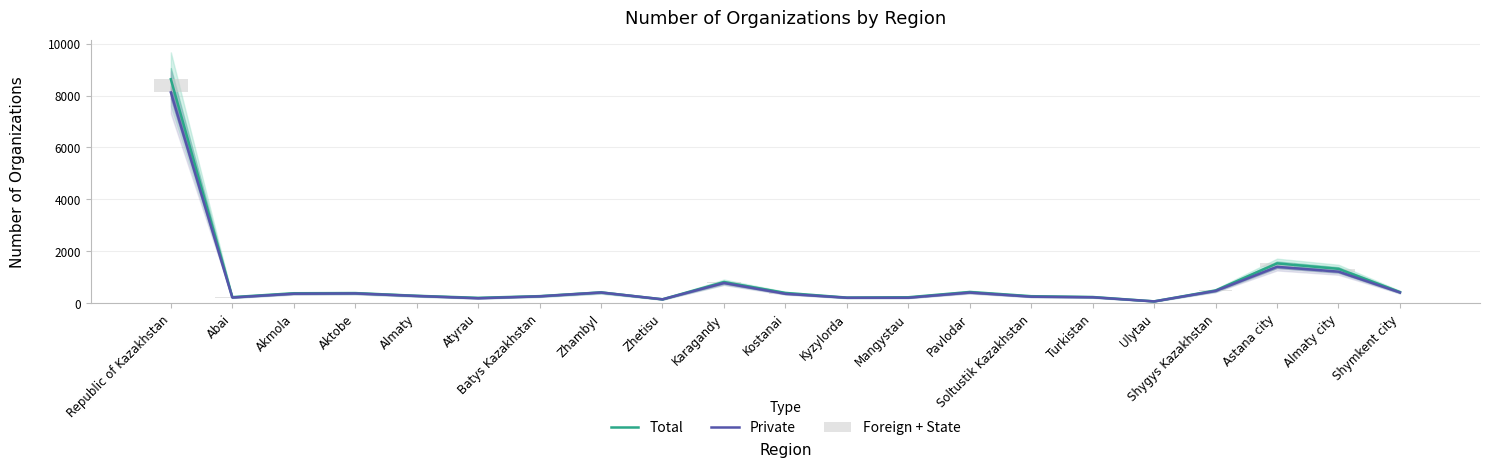

Does the chart contain any negative values?

No